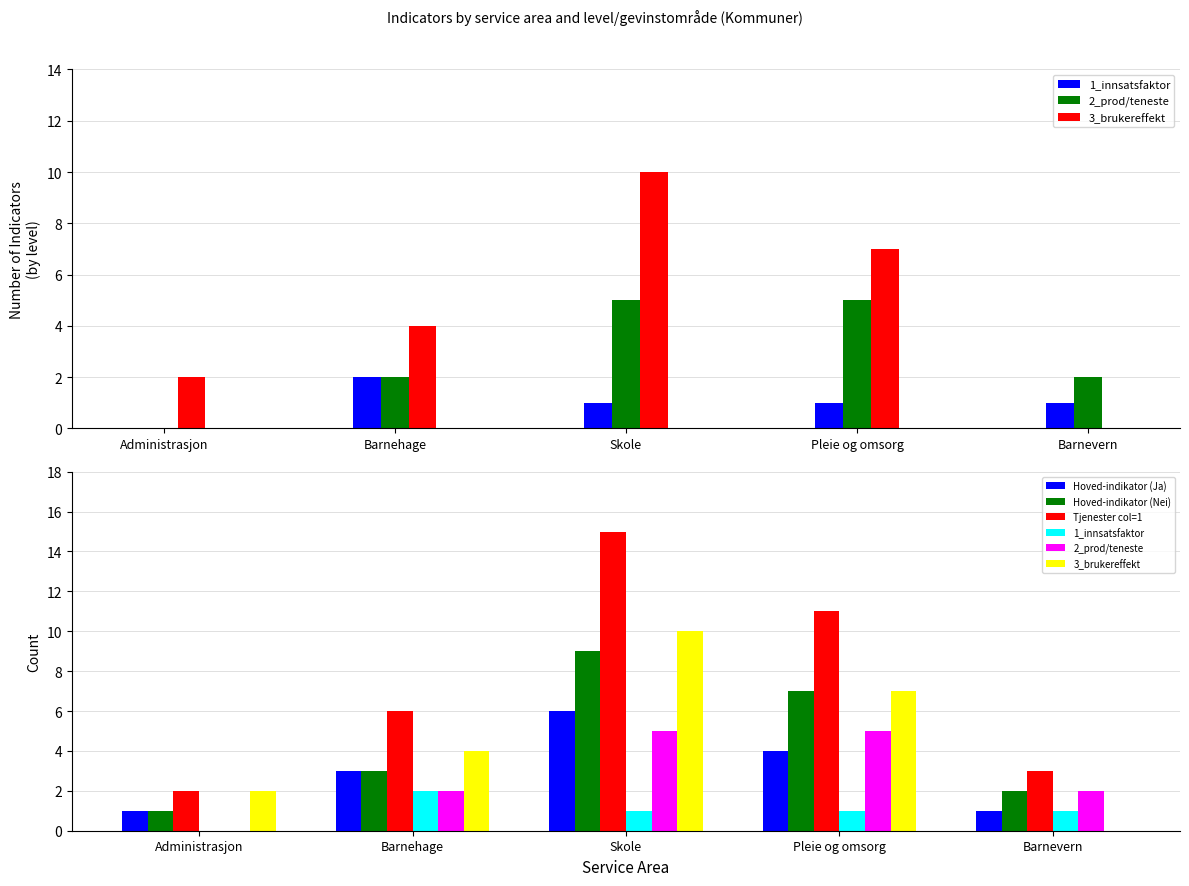

Reading left to right, what are all the values shown in this chart?

1_innsatsfaktor: 0	2	1	1	1
2_prod/teneste: 0	2	5	5	2
3_brukereffekt: 2	4	10	7	0
Hoved-indikator (Ja): 1	3	6	4	1
Hoved-indikator (Nei): 1	3	9	7	2
Tjenester col=1: 2	6	15	11	3